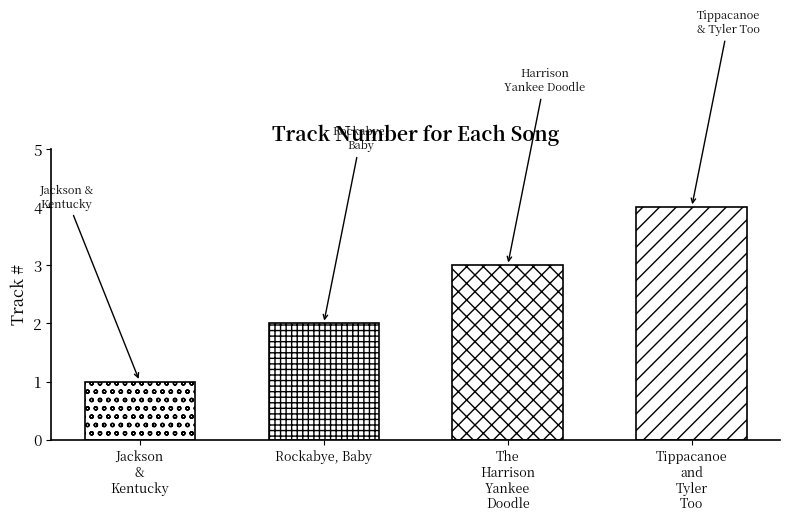

Rank the categories by value from highest to lowest.

Tippacanoe and Tyler Too, The Harrison Yankee Doodle, Rockabye, Baby, Jackson & Kentucky